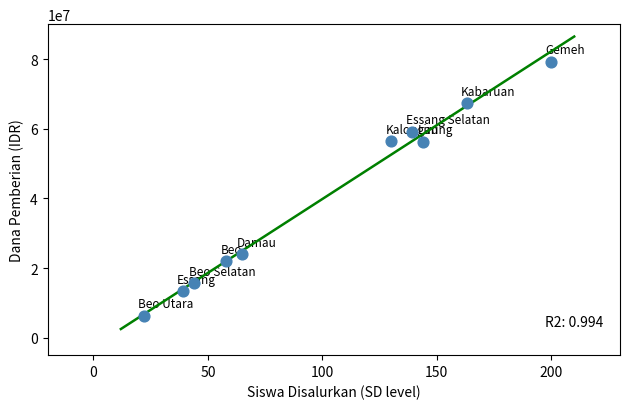

What is the range of Y values (max minus min)?

72900000